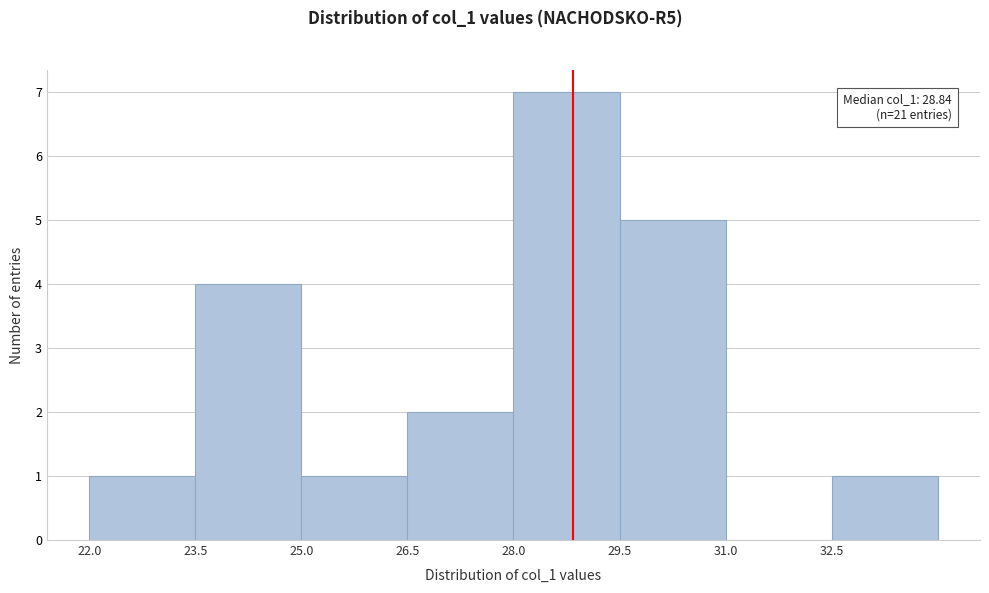

Which range on the x-axis has the tallest bar?

28.0 to 29.5